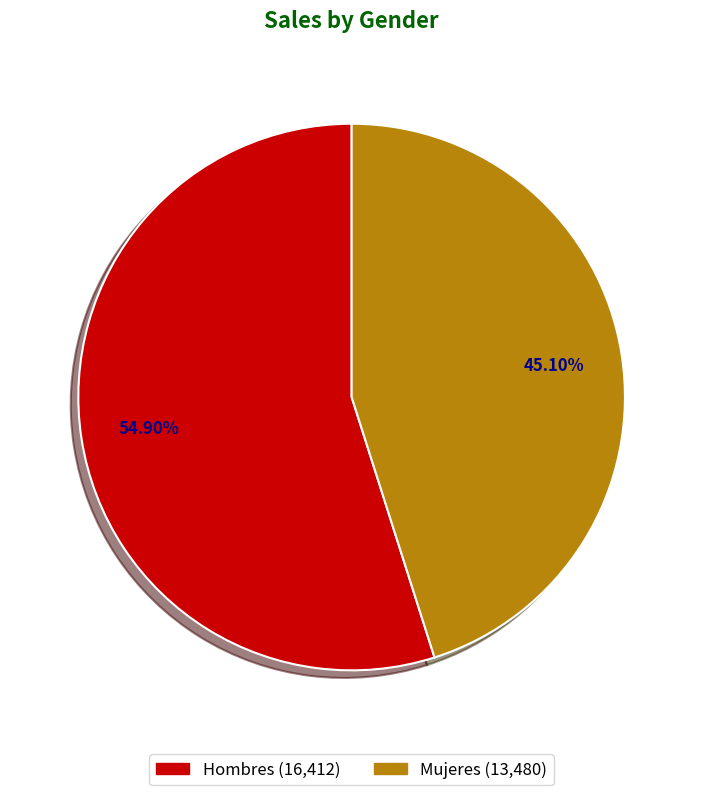

How many segments does this pie chart have?

2